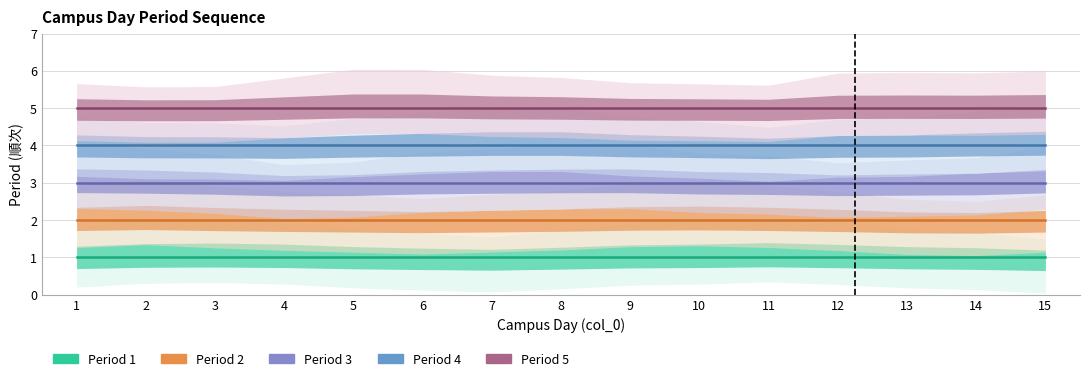

Reading right to left, transcribe all the data shown in this chart.

Period 1: 15=1	14=1	13=1	12=1	11=1	10=1	9=1	8=1	7=1	6=1	5=1	4=1	3=1	2=1	1=1
Period 2: 15=2	14=2	13=2	12=2	11=2	10=2	9=2	8=2	7=2	6=2	5=2	4=2	3=2	2=2	1=2
Period 3: 15=3	14=3	13=3	12=3	11=3	10=3	9=3	8=3	7=3	6=3	5=3	4=3	3=3	2=3	1=3
Period 4: 15=4	14=4	13=4	12=4	11=4	10=4	9=4	8=4	7=4	6=4	5=4	4=4	3=4	2=4	1=4
Period 5: 15=5	14=5	13=5	12=5	11=5	10=5	9=5	8=5	7=5	6=5	5=5	4=5	3=5	2=5	1=5